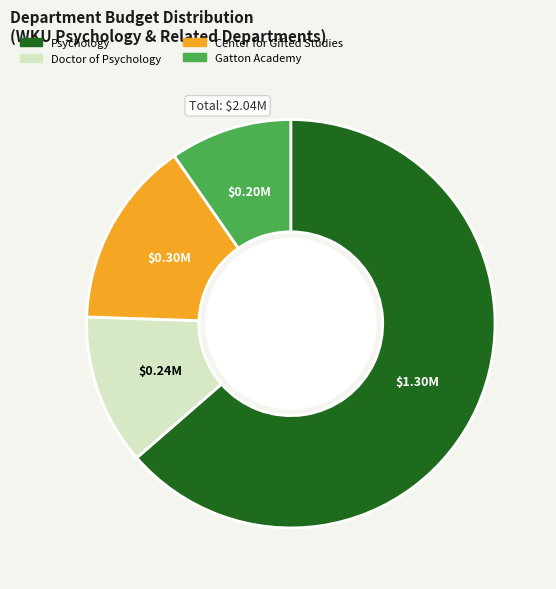

Does any single category account for the majority?

Yes